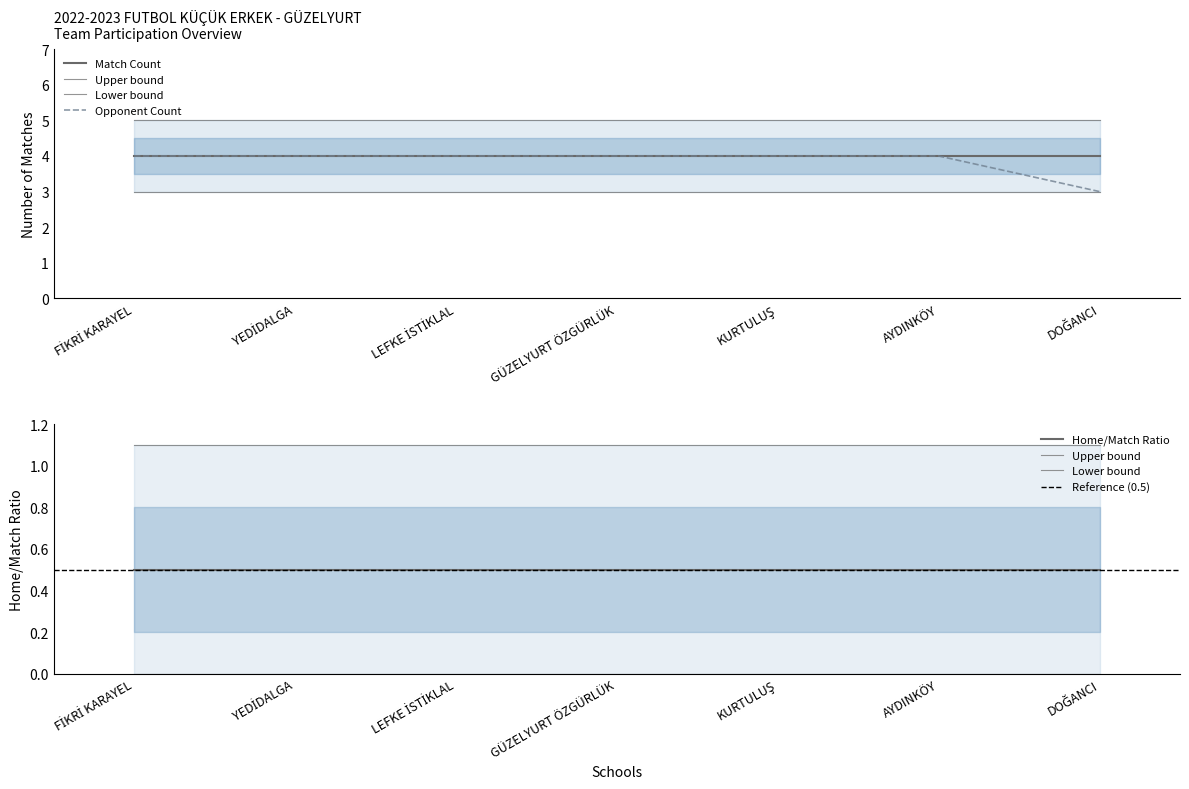

Is it true that Opponent Count equals 4 at AYDINKÖY?

True